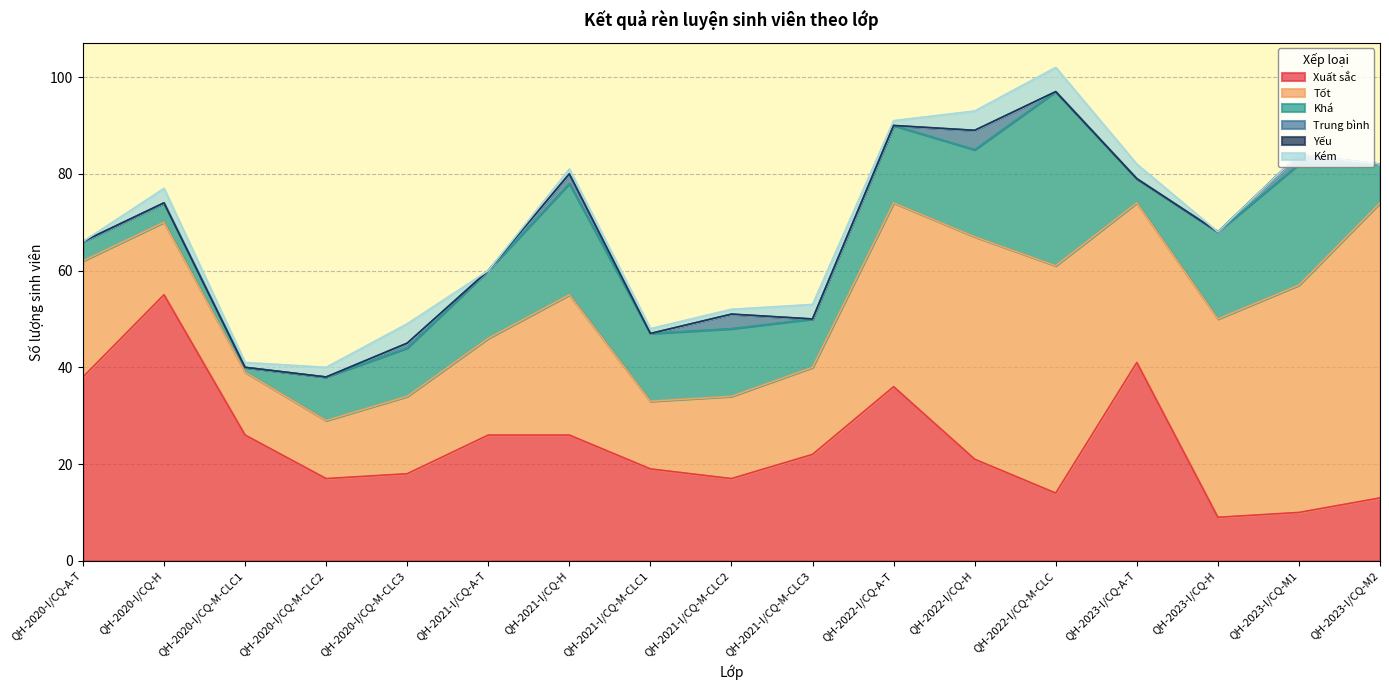

Read the Tốt value at QH-2021-I/CQ-M-CLC3, to the nearest 10.

20